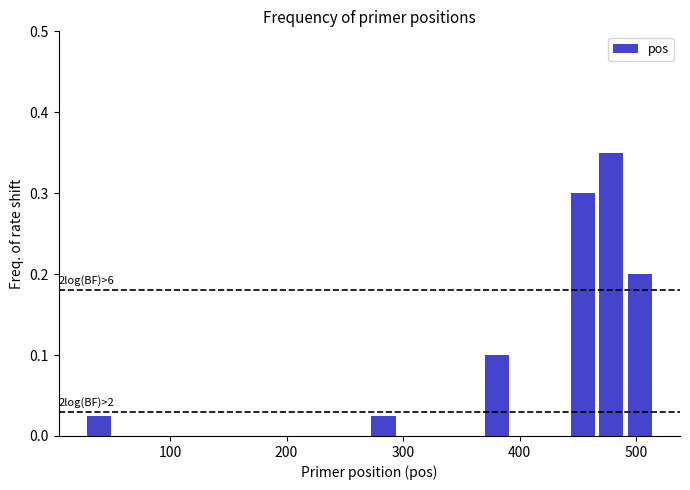

Read against the x-axis, roughly where is the centre of the tallest bar?

480